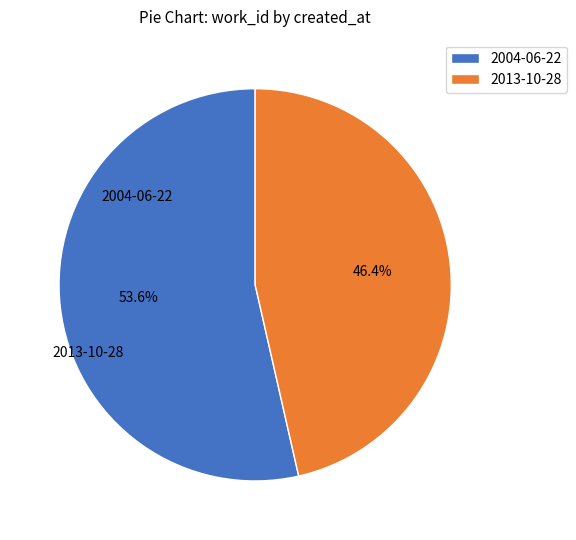

How many slices are in this pie chart?

2